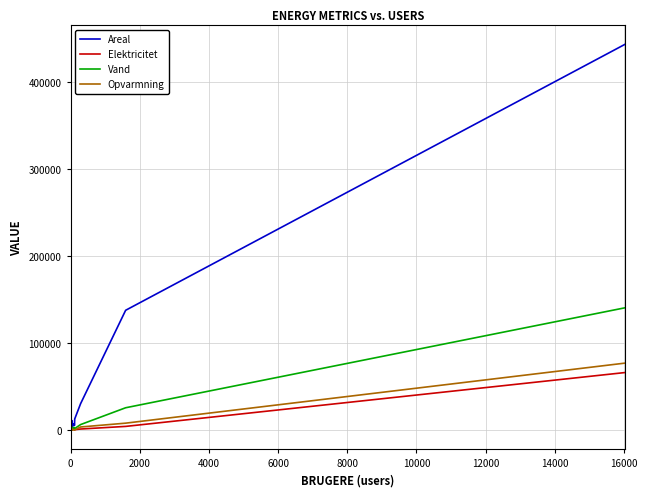

True or false: Opvarmning and Areal intersect in this chart.

False